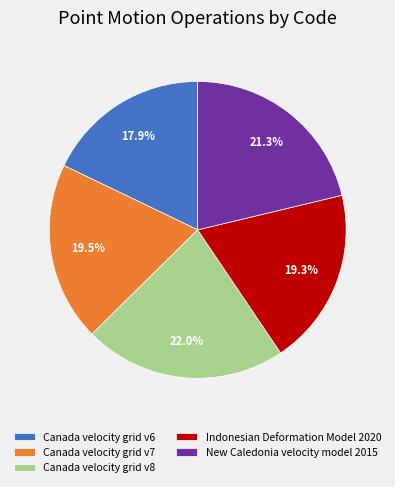

Which slice is the largest?

Canada velocity grid v8